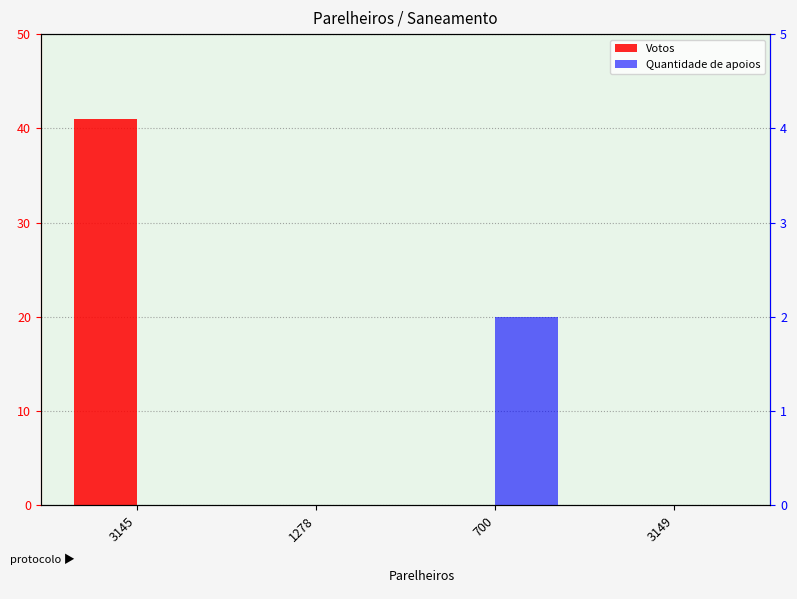

The Quantidade de apoios series shows -1 at 3149. True or false?

False